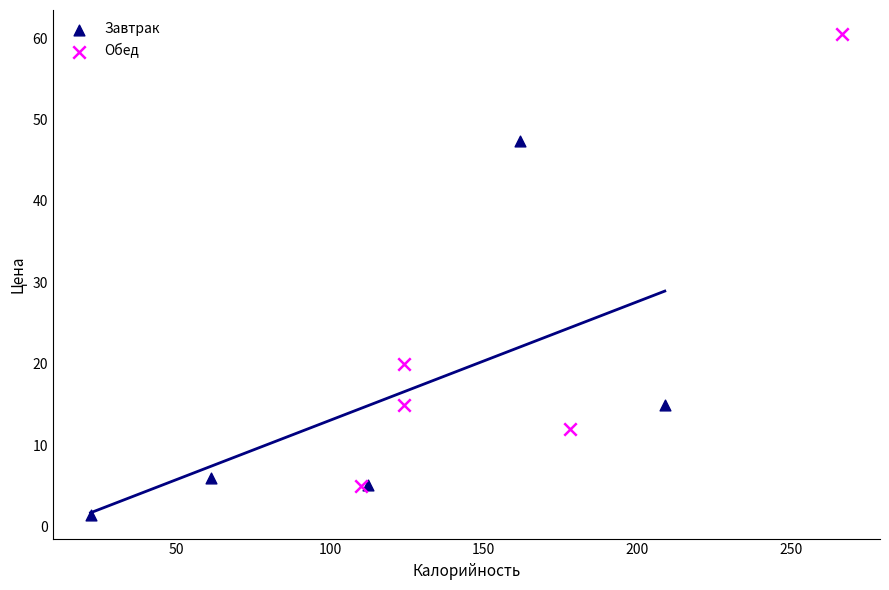

Which series reaches the maximum Y coordinate?

Обед